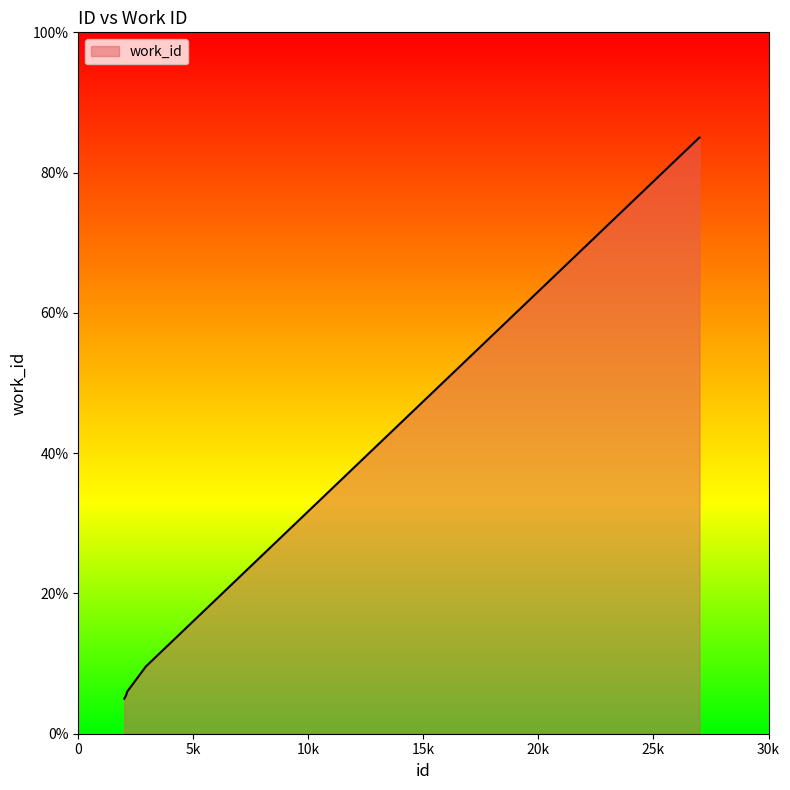

Does the chart have visible grid lines?

No